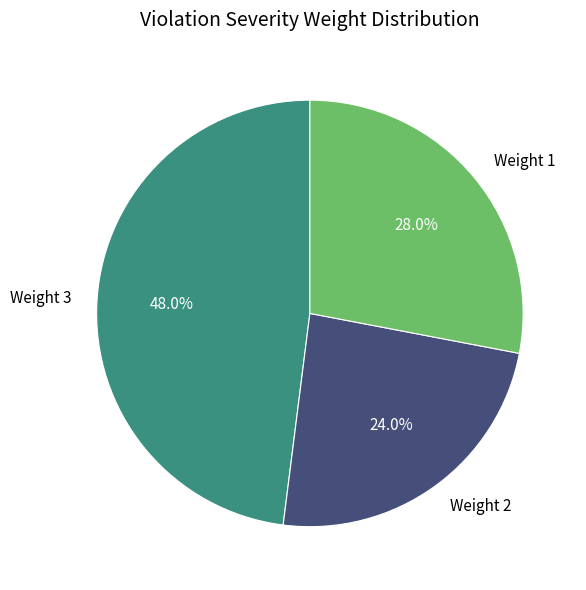

What portion of the pie excludes Weight 1?

72.0%